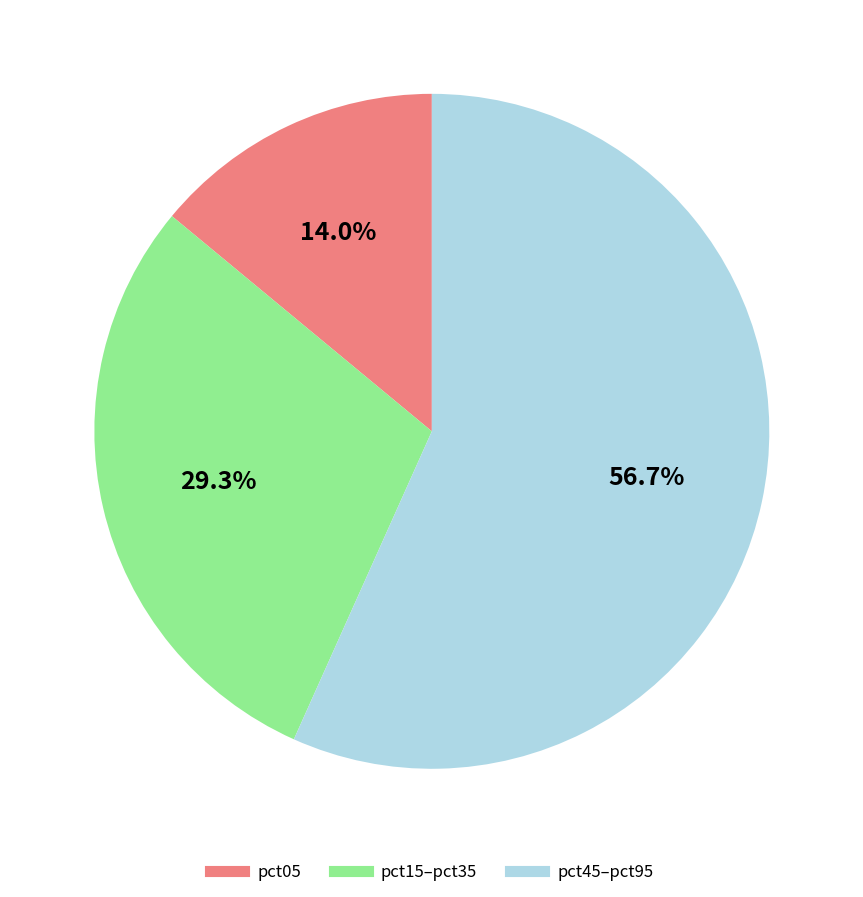

Does any single category account for the majority?

Yes